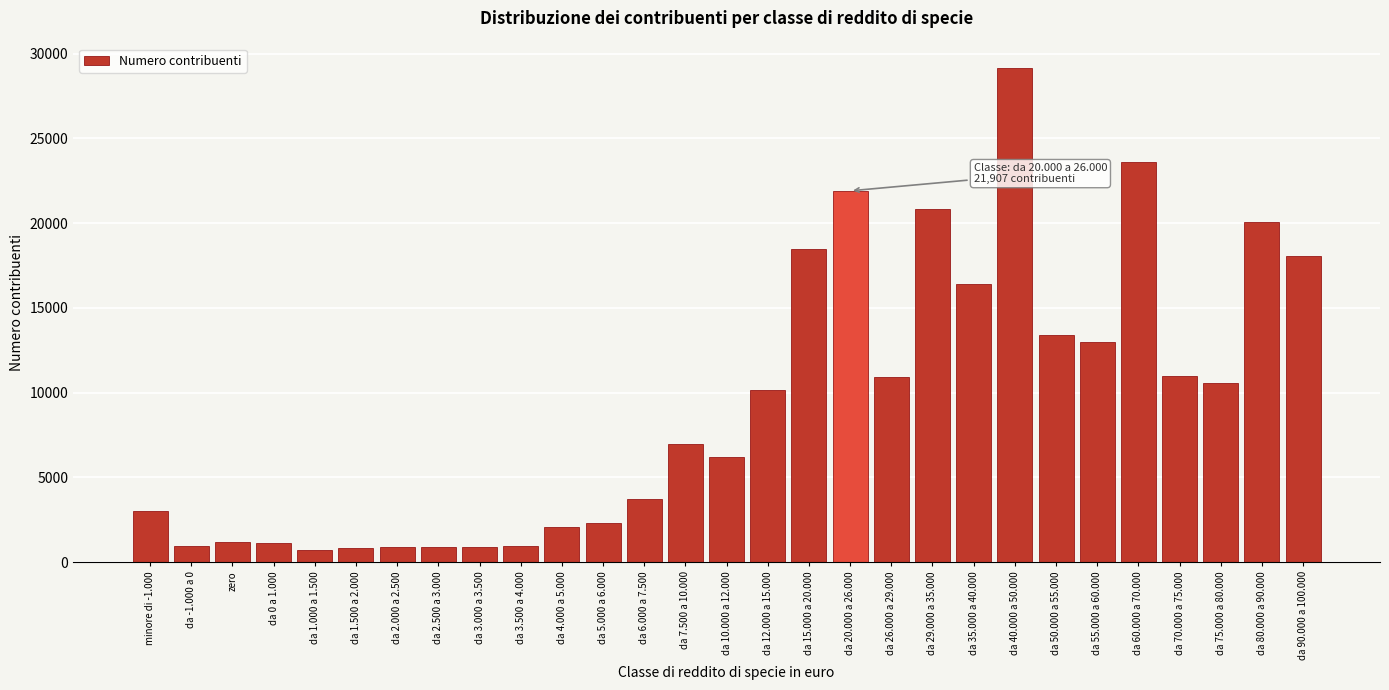

What is the minimum value shown in the chart?

714